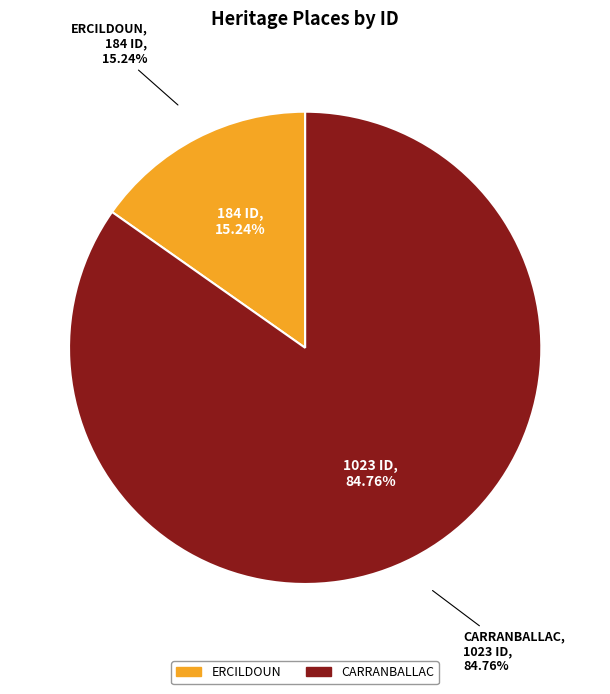

To the nearest percent, what percentage of the pie is CARRANBALLAC?

85%